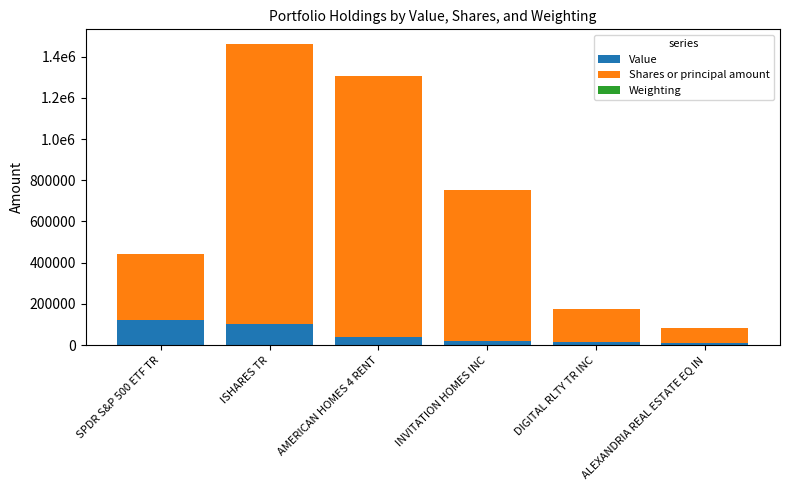

Are the bars grouped side by side (vs. stacked)?

No